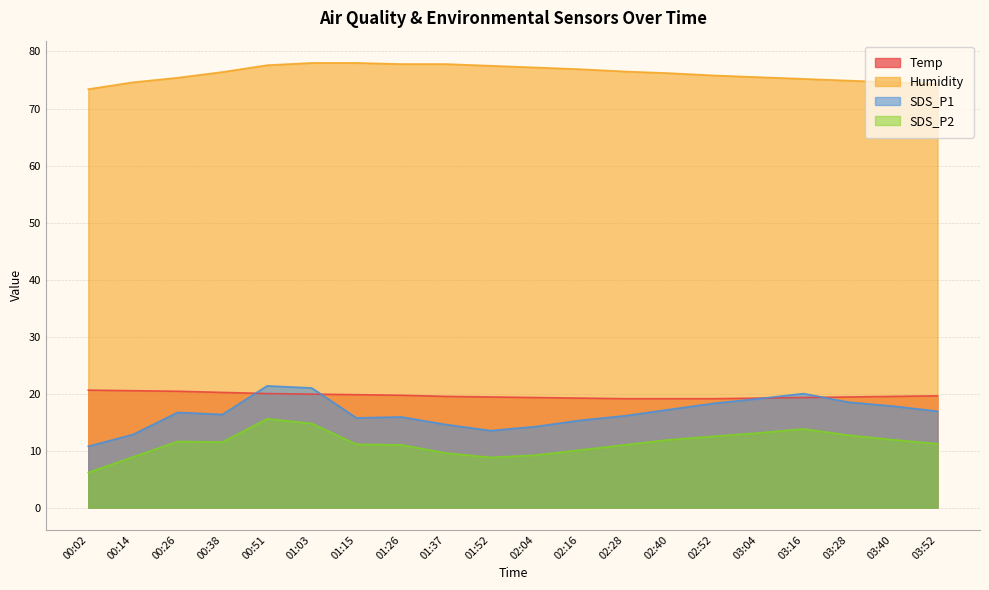

What are all the series names shown in the legend?

Temp, Humidity, SDS_P1, SDS_P2